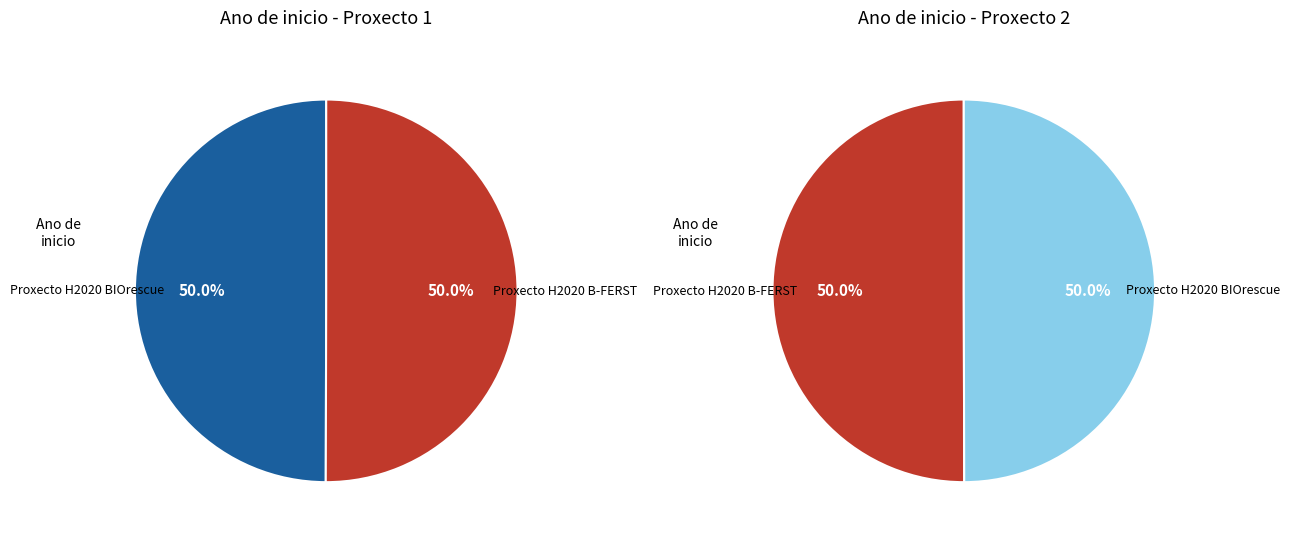

What percentage is NOT represented by Proxecto H2020 B-FERST?

50.0%